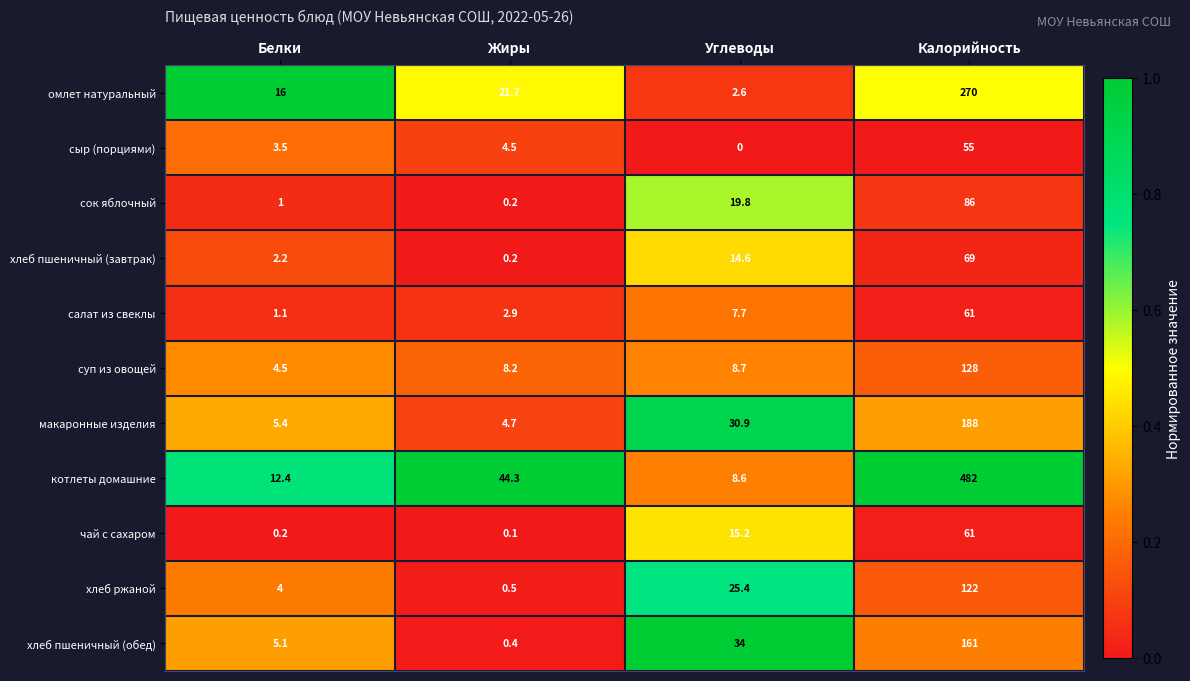

Is it true that хлеб пшеничный (завтрак) equals 32.8 at Калорийность?

False